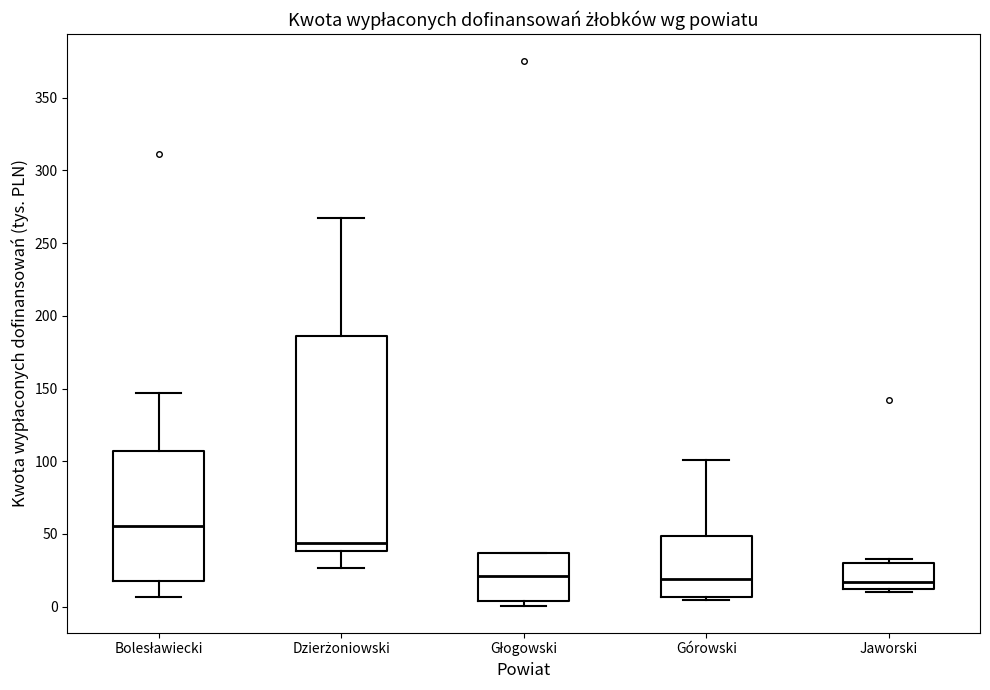

Reading left to right, transcribe this box plot: for each box, give where its median line is, the range the box spans, and where its two whiskers end, as read against the y-axis. The values are not printed on the chart, so give them approximately, as read against the axis.

Bolesławiecki: median 55, box 20 to 105, whiskers 5 to 145
Dzierżoniowski: median 45, box 40 to 185, whiskers 25 to 265
Głogowski: median 20, box 5 to 35, whiskers 0 to 35
Górowski: median 20, box 5 to 50, whiskers 5 (just below the box's lower edge) to 100
Jaworski: median 15 (just above the box's lower edge), box 15 to 30, whiskers 10 to 35